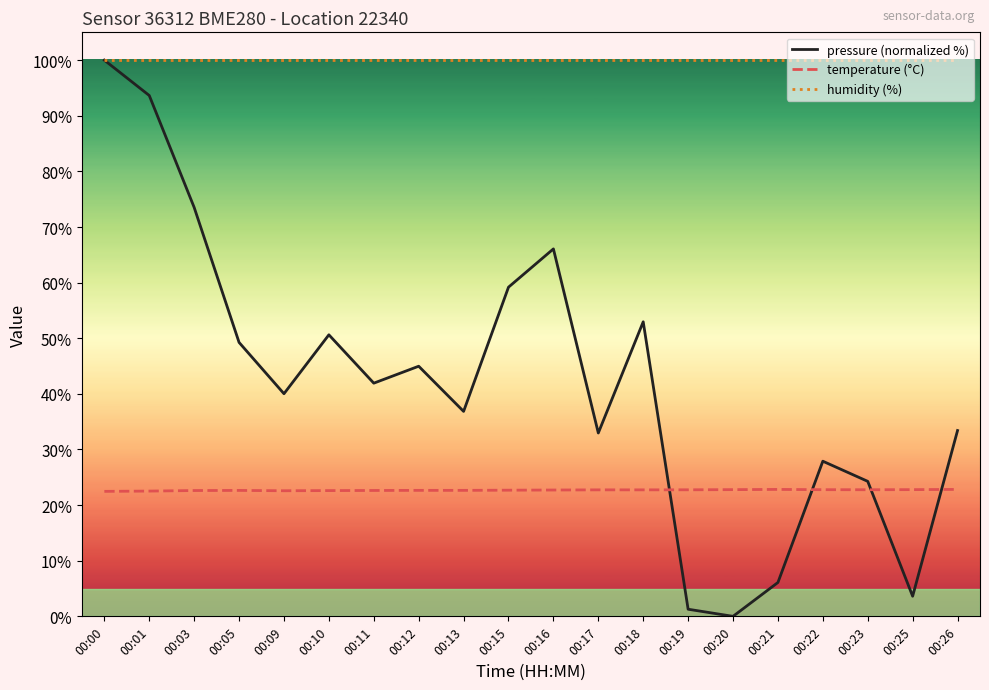

Rank the series at 00:09 from highest to lowest value.

humidity (%), pressure (normalized %), temperature (°C)